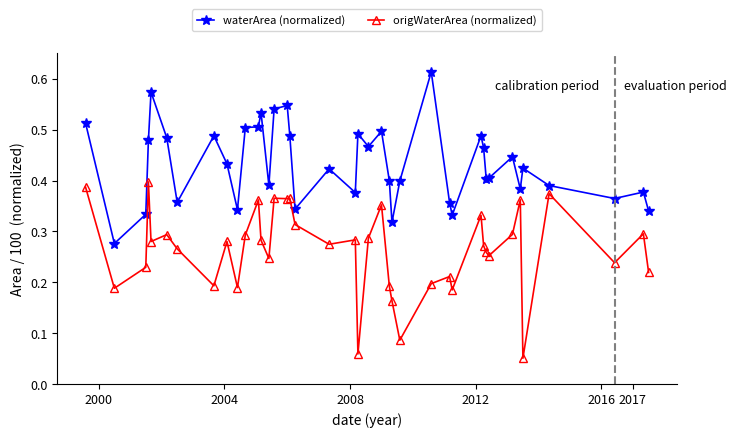

How many lines are shown in the chart?

2